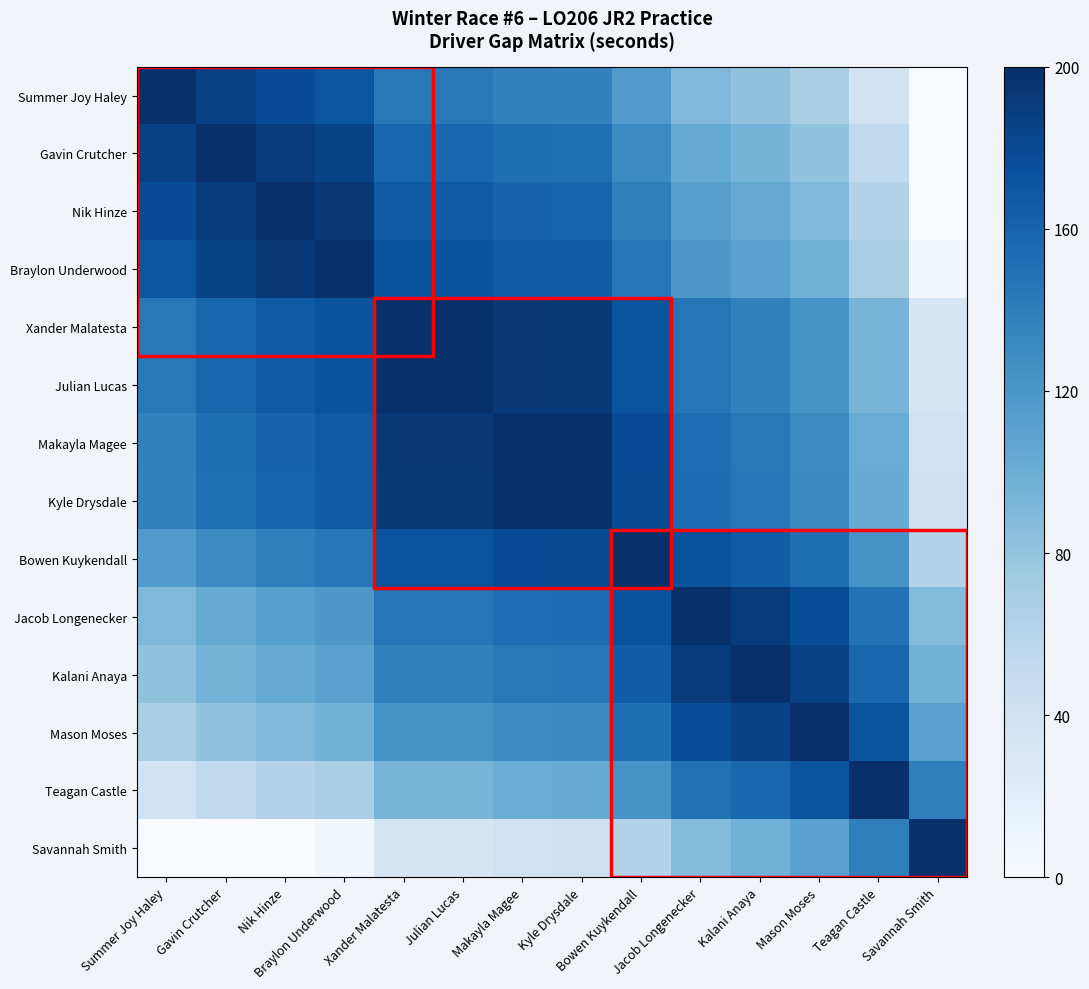

Which has a higher value, Xander Malatesta or Nik Hinze?

Nik Hinze